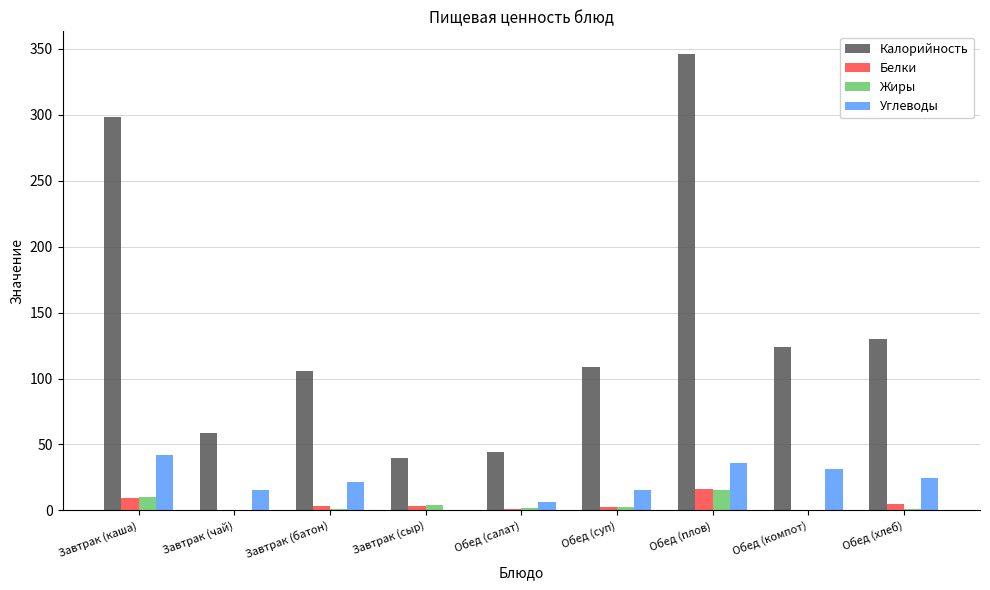

How many distinct data groups are displayed?

4